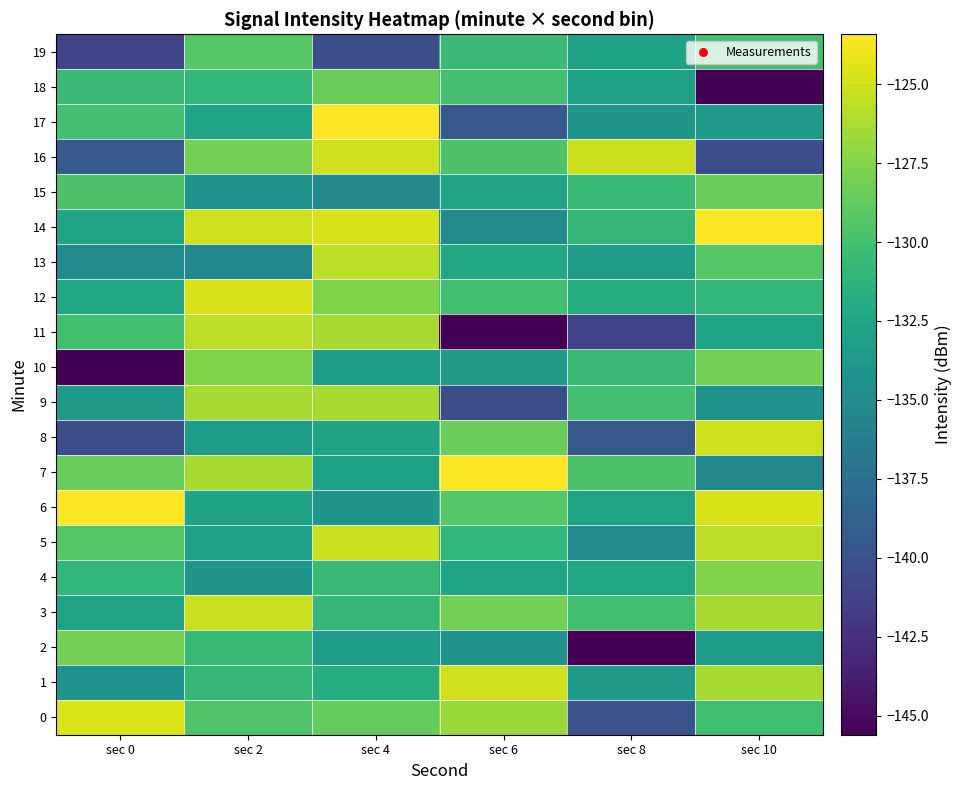

Reading left to right, what are all the values shown in this chart?

0: sec 0=-124.6	sec 2=-129.5	sec 4=-128.6	sec 6=-126.7	sec 8=-140.0	sec 10=-130.1
1: sec 0=-134.3	sec 2=-130.8	sec 4=-131.8	sec 6=-125.1	sec 8=-133.7	sec 10=-126.3
2: sec 0=-128.0	sec 2=-130.6	sec 4=-133.3	sec 6=-134.3	sec 8=-145.6	sec 10=-133.4
3: sec 0=-132.6	sec 2=-125.2	sec 4=-130.8	sec 6=-128.0	sec 8=-130.1	sec 10=-126.3
4: sec 0=-130.9	sec 2=-134.0	sec 4=-130.6	sec 6=-132.6	sec 8=-132.4	sec 10=-127.6
5: sec 0=-129.3	sec 2=-133.0	sec 4=-125.2	sec 6=-130.9	sec 8=-135.1	sec 10=-125.6
6: sec 0=-123.4	sec 2=-132.8	sec 4=-134.0	sec 6=-129.3	sec 8=-132.6	sec 10=-124.8
7: sec 0=-128.5	sec 2=-126.3	sec 4=-133.0	sec 6=-123.4	sec 8=-129.7	sec 10=-135.2
8: sec 0=-140.3	sec 2=-133.4	sec 4=-132.8	sec 6=-128.5	sec 8=-139.4	sec 10=-125.1
9: sec 0=-133.7	sec 2=-126.3	sec 4=-126.3	sec 6=-140.3	sec 8=-130.0	sec 10=-134.3
10: sec 0=-145.6	sec 2=-127.6	sec 4=-133.4	sec 6=-133.7	sec 8=-130.5	sec 10=-128.0
11: sec 0=-130.1	sec 2=-125.6	sec 4=-126.3	sec 6=-145.6	sec 8=-141.2	sec 10=-132.6
12: sec 0=-132.4	sec 2=-124.8	sec 4=-127.6	sec 6=-130.1	sec 8=-131.8	sec 10=-130.9
13: sec 0=-135.1	sec 2=-135.2	sec 4=-125.6	sec 6=-132.4	sec 8=-133.3	sec 10=-129.3
14: sec 0=-132.6	sec 2=-125.1	sec 4=-124.8	sec 6=-135.1	sec 8=-130.8	sec 10=-123.4
15: sec 0=-129.7	sec 2=-134.3	sec 4=-135.2	sec 6=-132.6	sec 8=-130.6	sec 10=-128.5
16: sec 0=-139.4	sec 2=-128.0	sec 4=-125.1	sec 6=-129.7	sec 8=-125.2	sec 10=-140.3
17: sec 0=-130.0	sec 2=-132.6	sec 4=-123.4	sec 6=-139.4	sec 8=-134.0	sec 10=-133.7
18: sec 0=-130.5	sec 2=-130.9	sec 4=-128.5	sec 6=-130.0	sec 8=-133.0	sec 10=-145.6
19: sec 0=-141.2	sec 2=-129.3	sec 4=-140.3	sec 6=-130.5	sec 8=-132.8	sec 10=-130.1